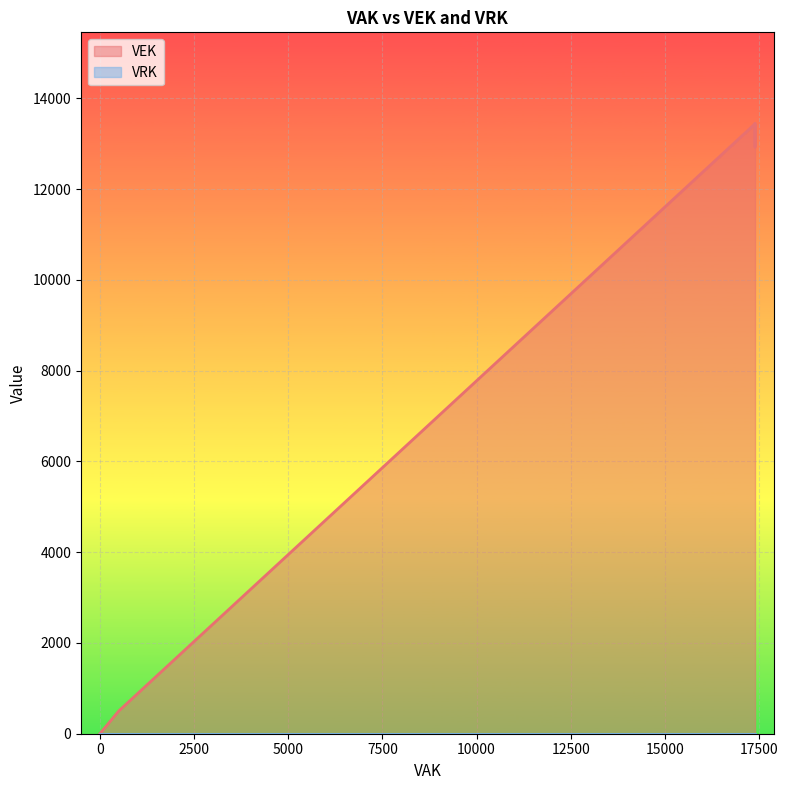

True or false: VEK has more than 1 points higher than both neighbors.

False